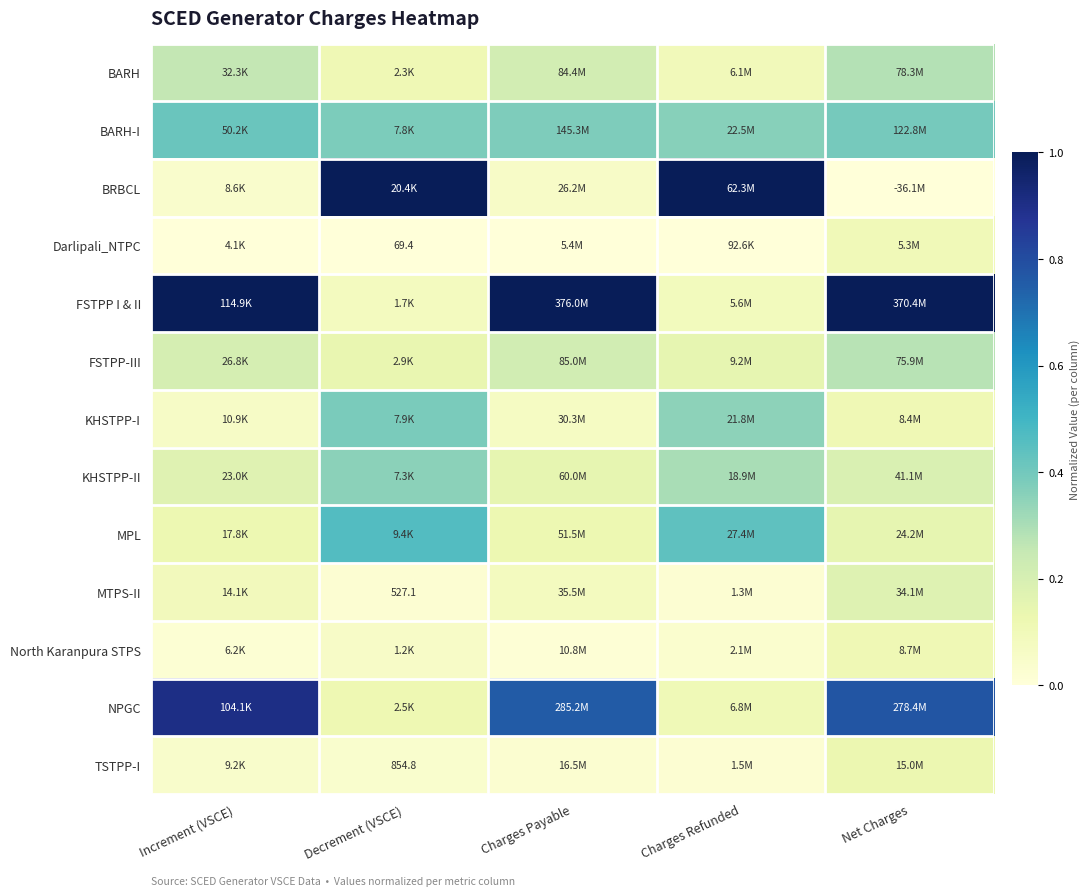

At which category does the chart reach its minimum across all series?

Net Charges